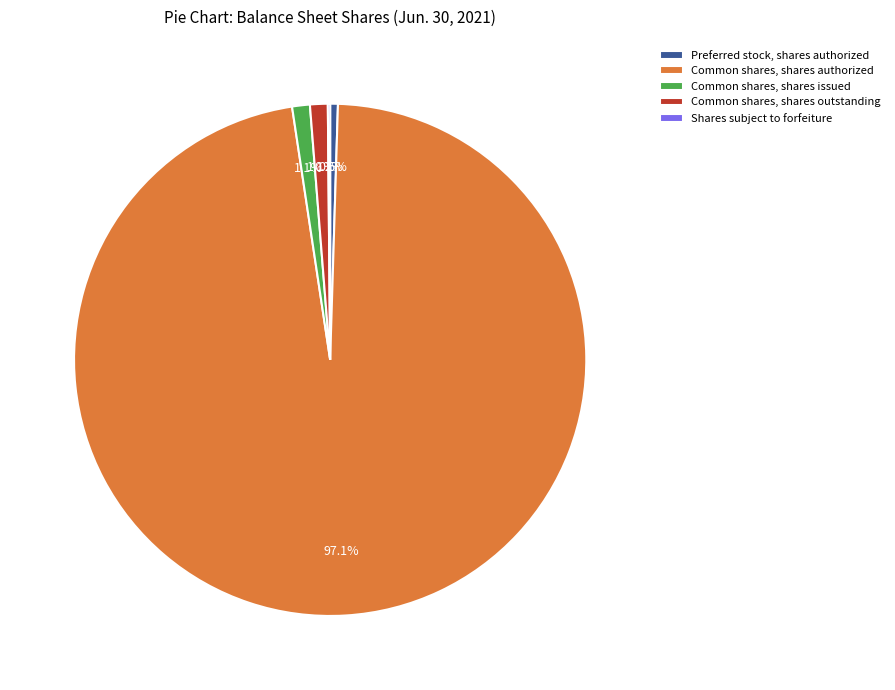

Approximately how many times larger is the value at Common shares, shares issued compared to Common shares, shares outstanding?

1.0